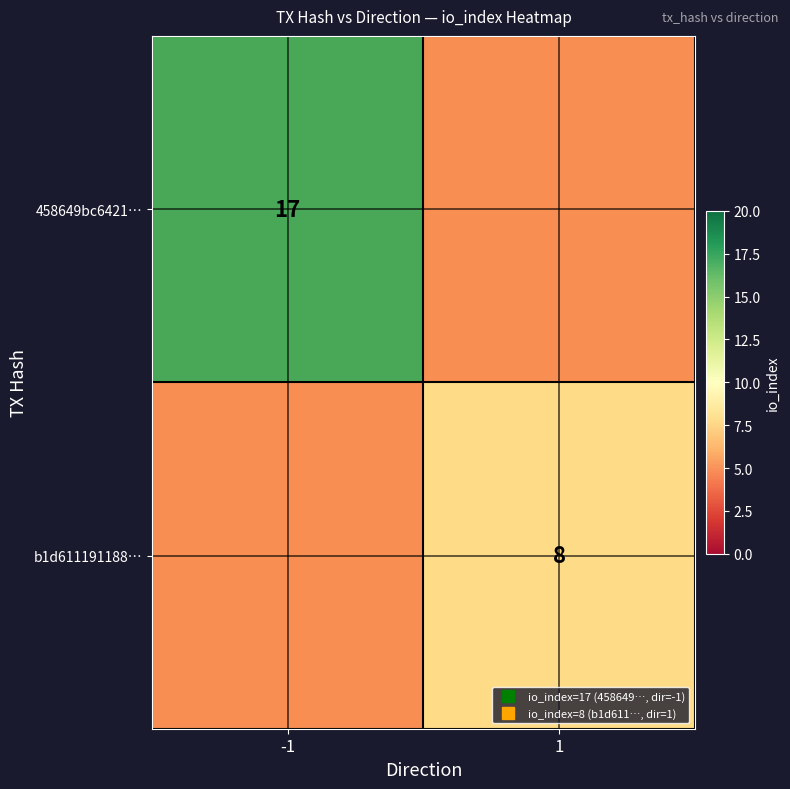

At how many categories does at least one series exceed 9?

1